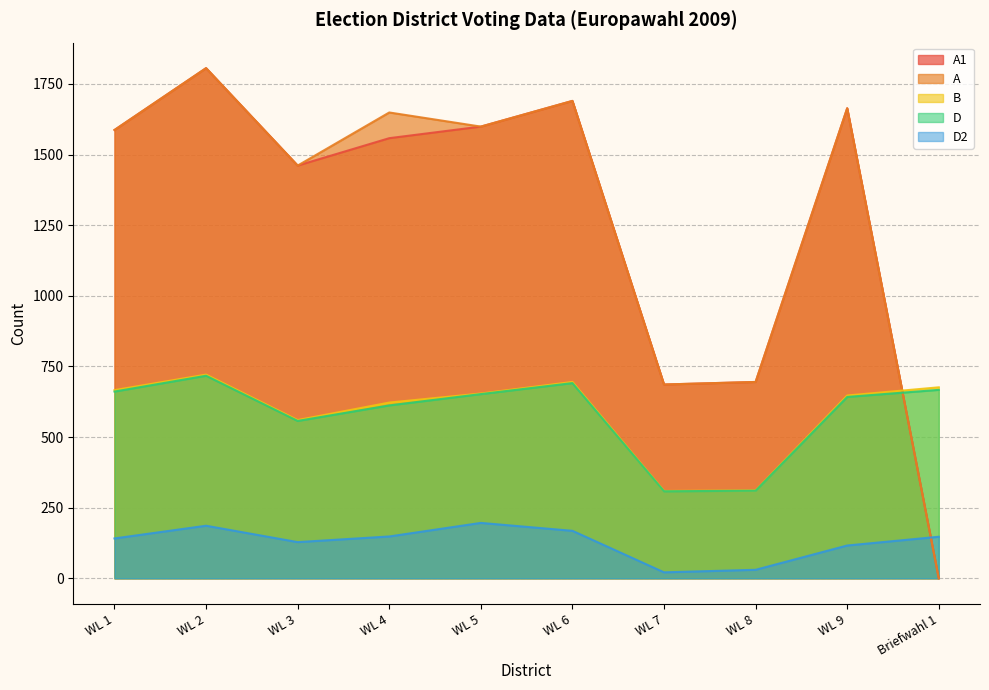

Is it true that D2 equals 186 at WL 2?

True